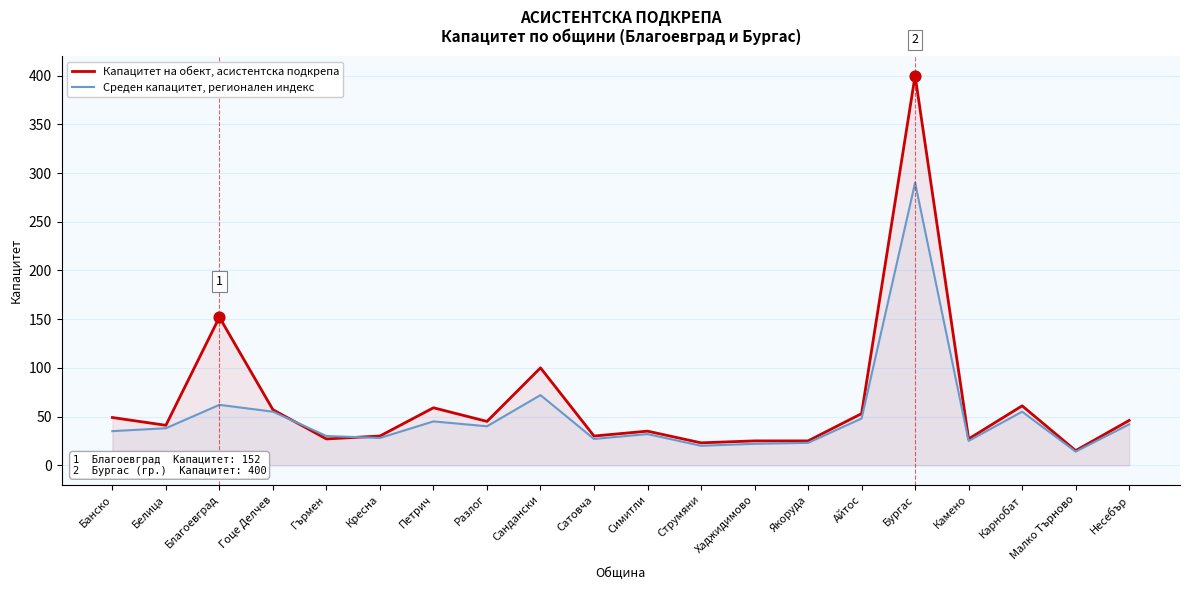

Which series contains the lowest Y value?

Среден капацитет, регионален индекс